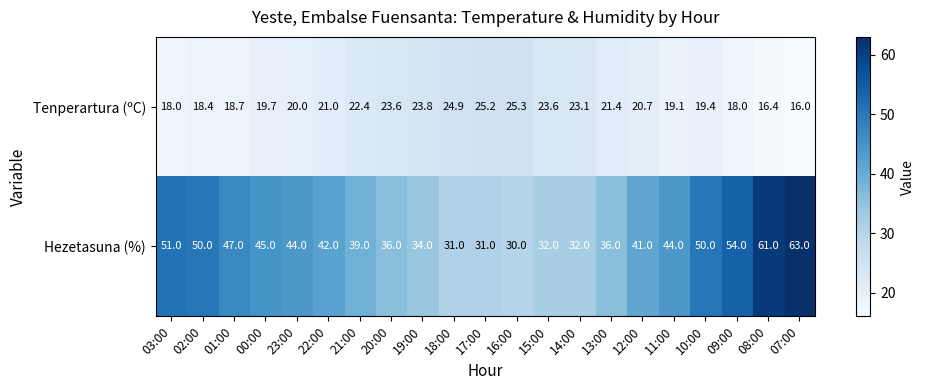

What is the total value across all series at 14:00?

55.1